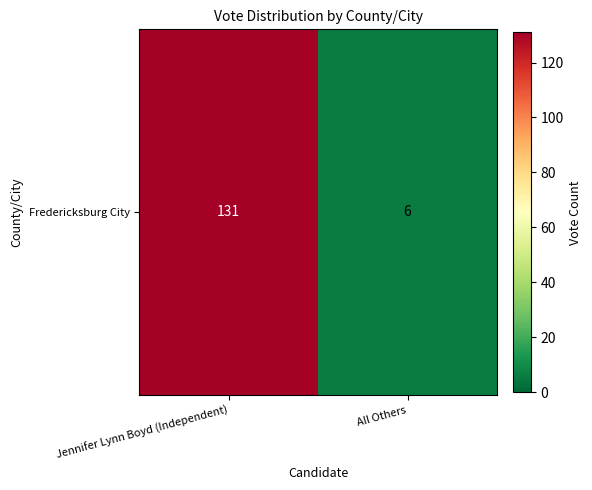

What is the minimum value shown in the chart?

6